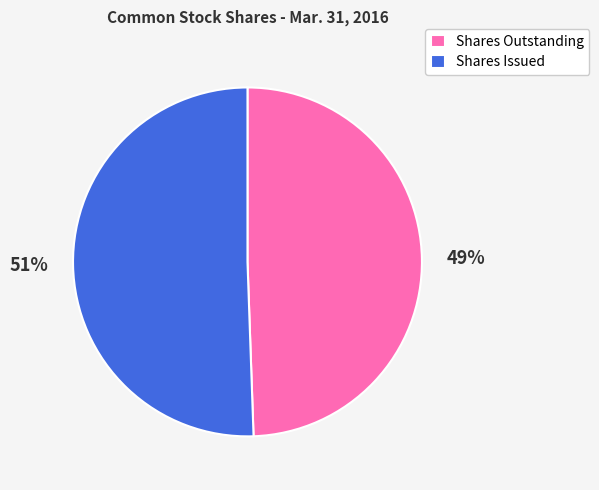

Which has a higher value, Shares Issued or Shares Outstanding?

Shares Issued